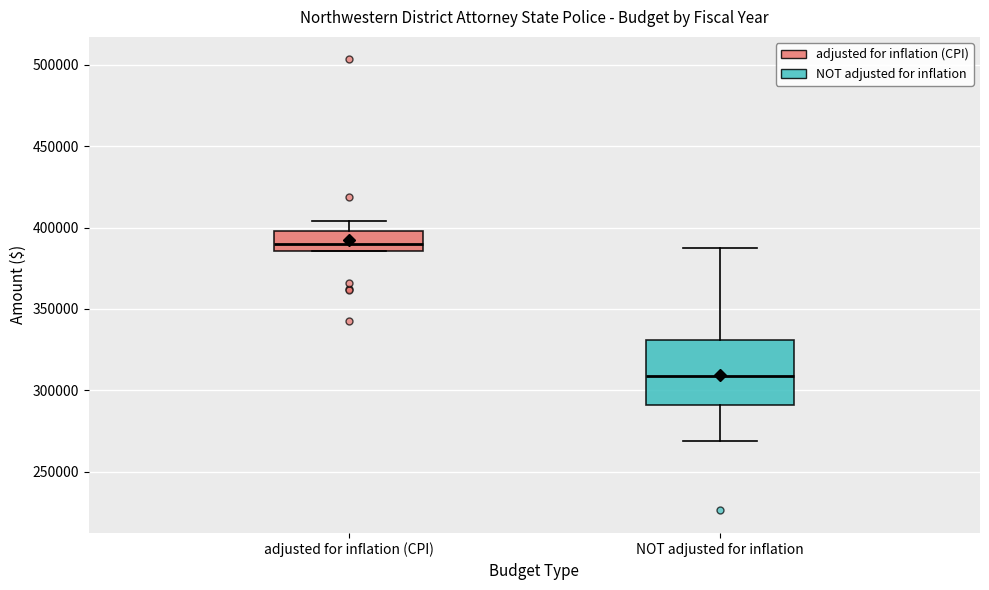

Which box's median line is the lowest?

NOT adjusted for inflation